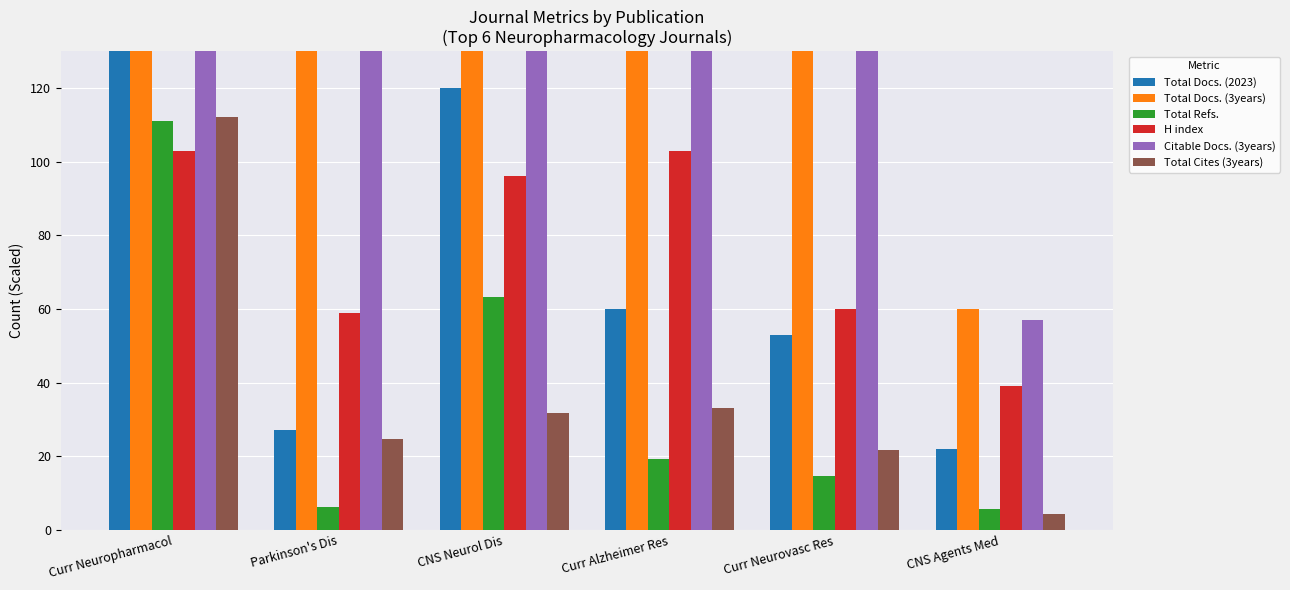

What is the difference between the maximum and second lowest values in the Citable Docs. (3years) series?

187.0